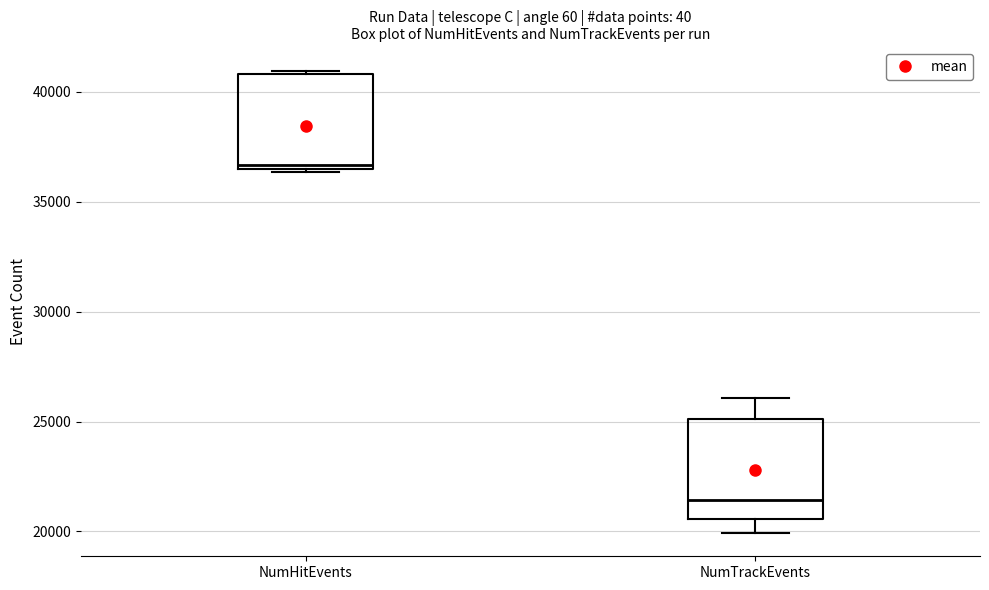

Where does the median line of the box for NumTrackEvents sit on the y-axis? The values are not printed on the chart, so give them approximately, as read against the axis.

21500